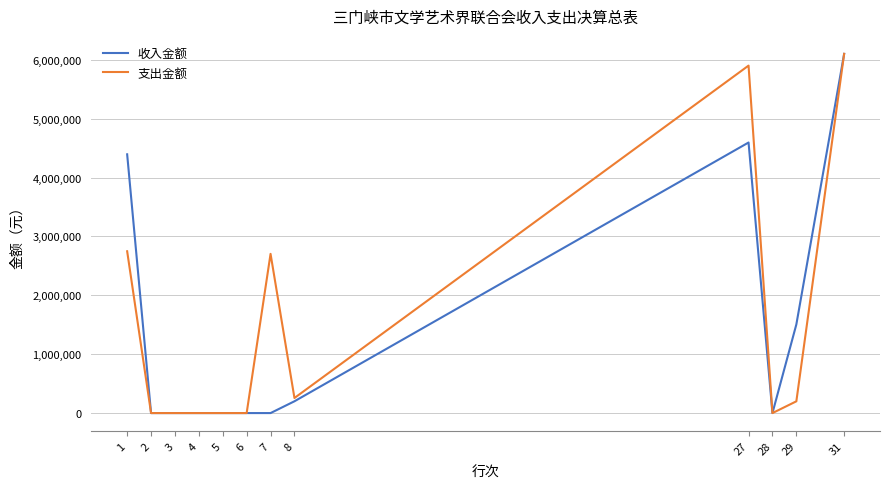

At which category is the sum across all series the highest?

31